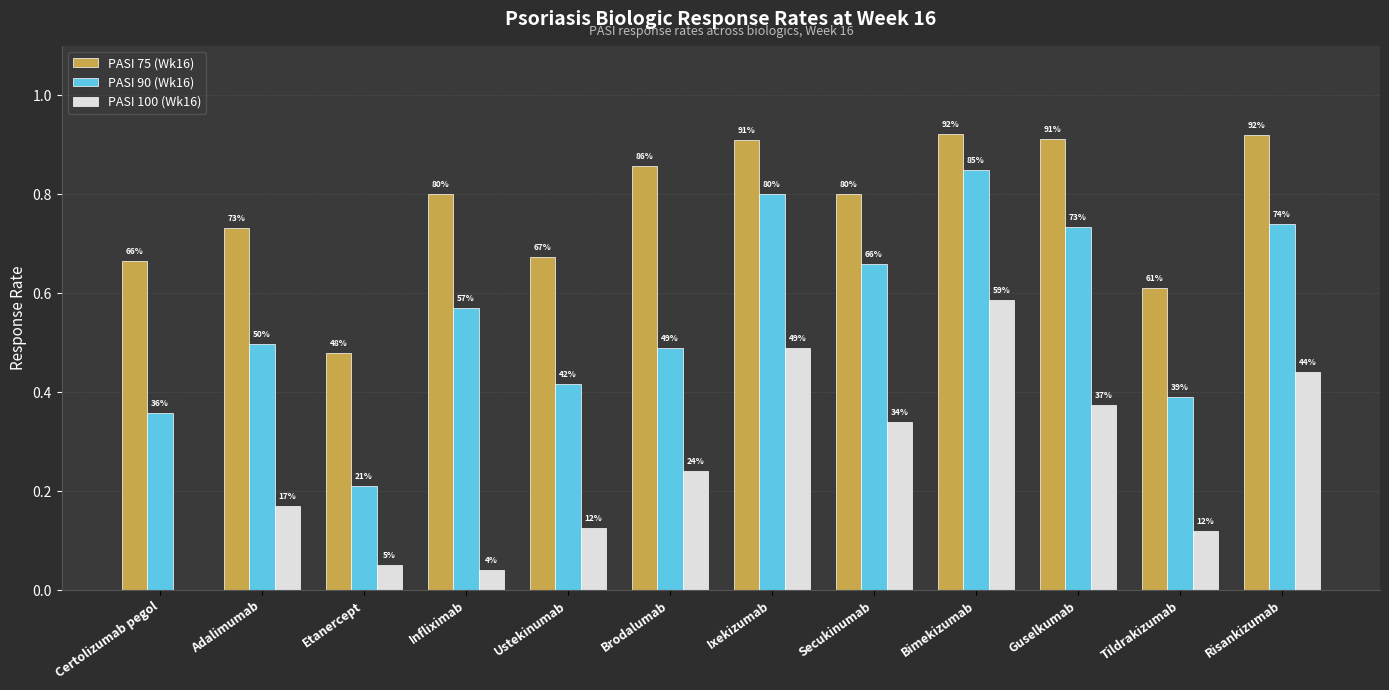

At which category does the chart reach its minimum across all series?

Certolizumab pegol